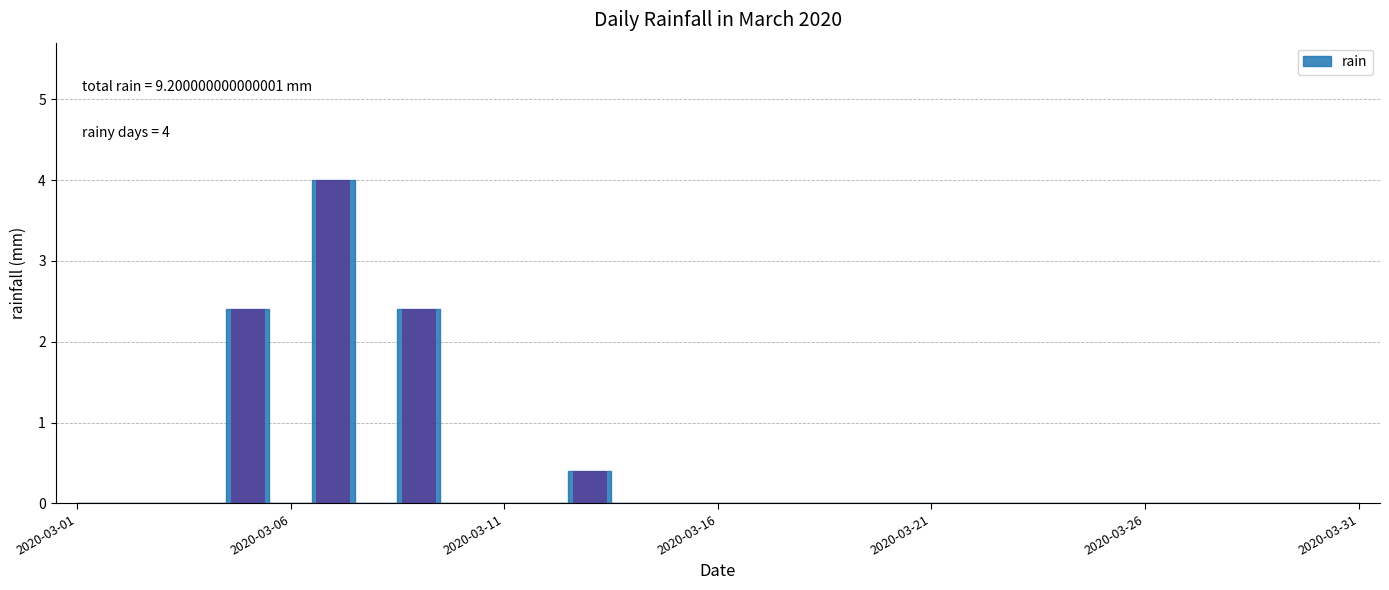

What is the average value?

0.3